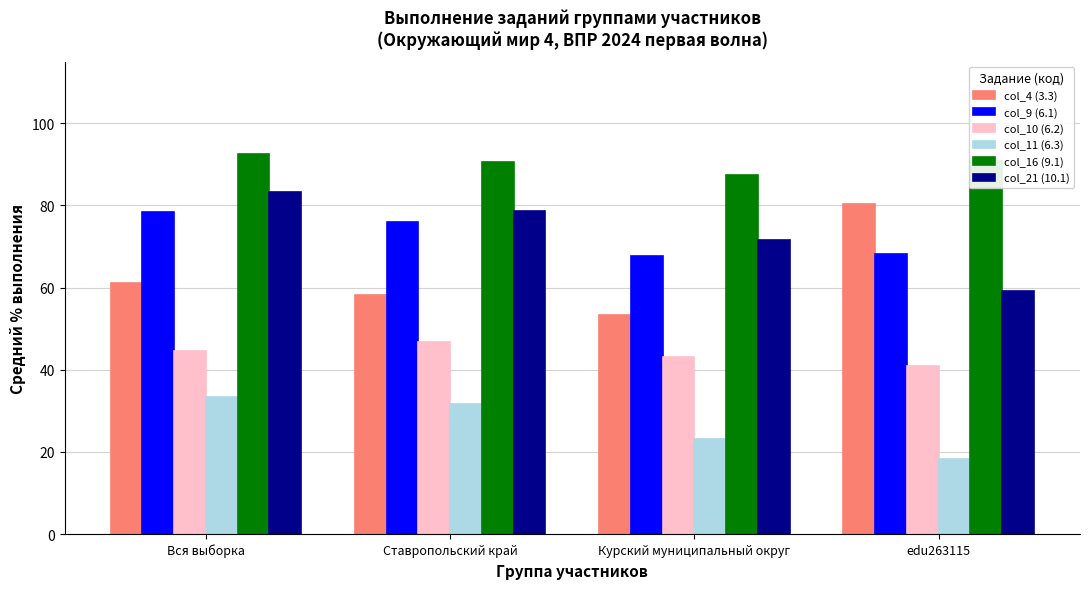

What is the greatest value displayed?

92.6